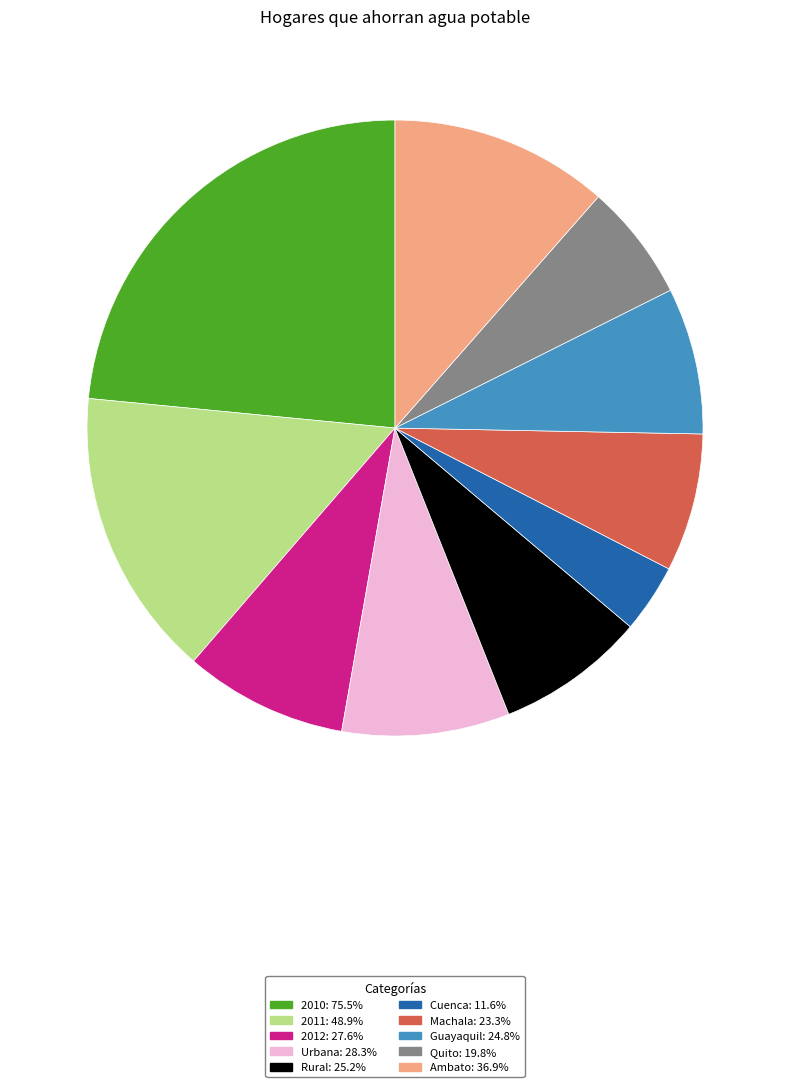

Is it true that Rural is 8% of the pie?

True